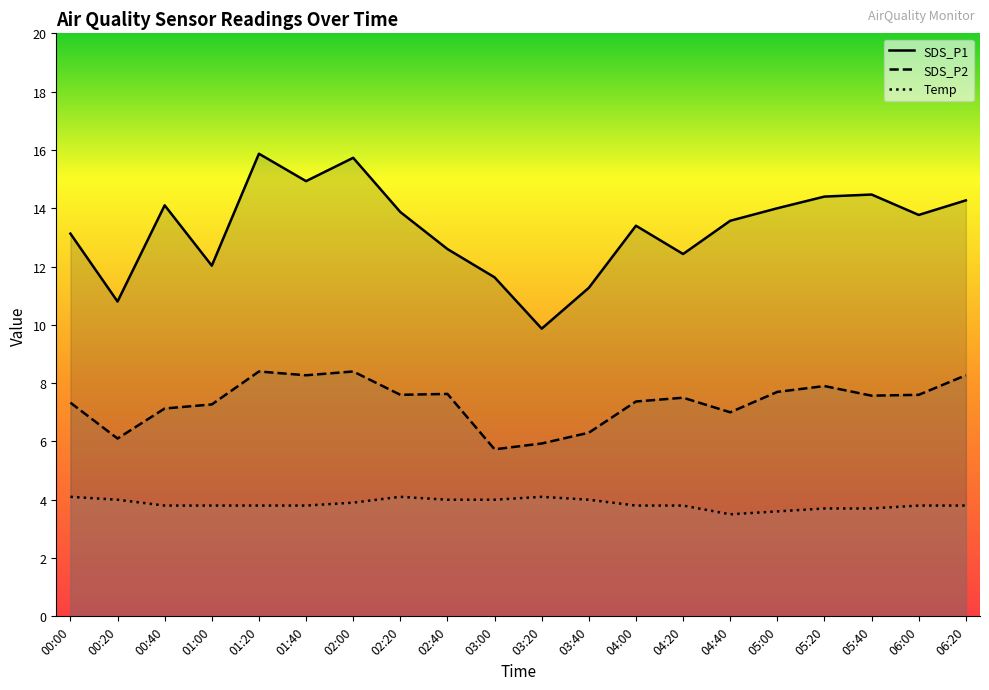

List the series in order of their overall mean, lowest first.

Temp, SDS_P2, SDS_P1